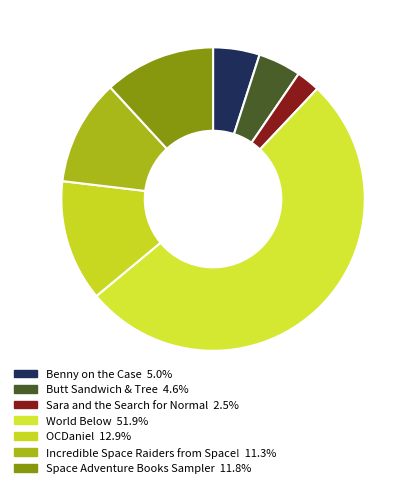

How much of the chart is everything except OCDaniel?

87.1%